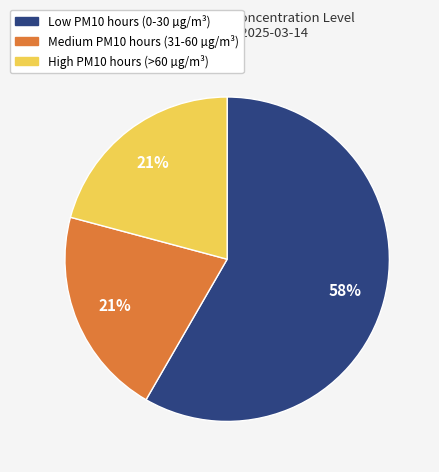

Is there a majority slice in this chart?

Yes